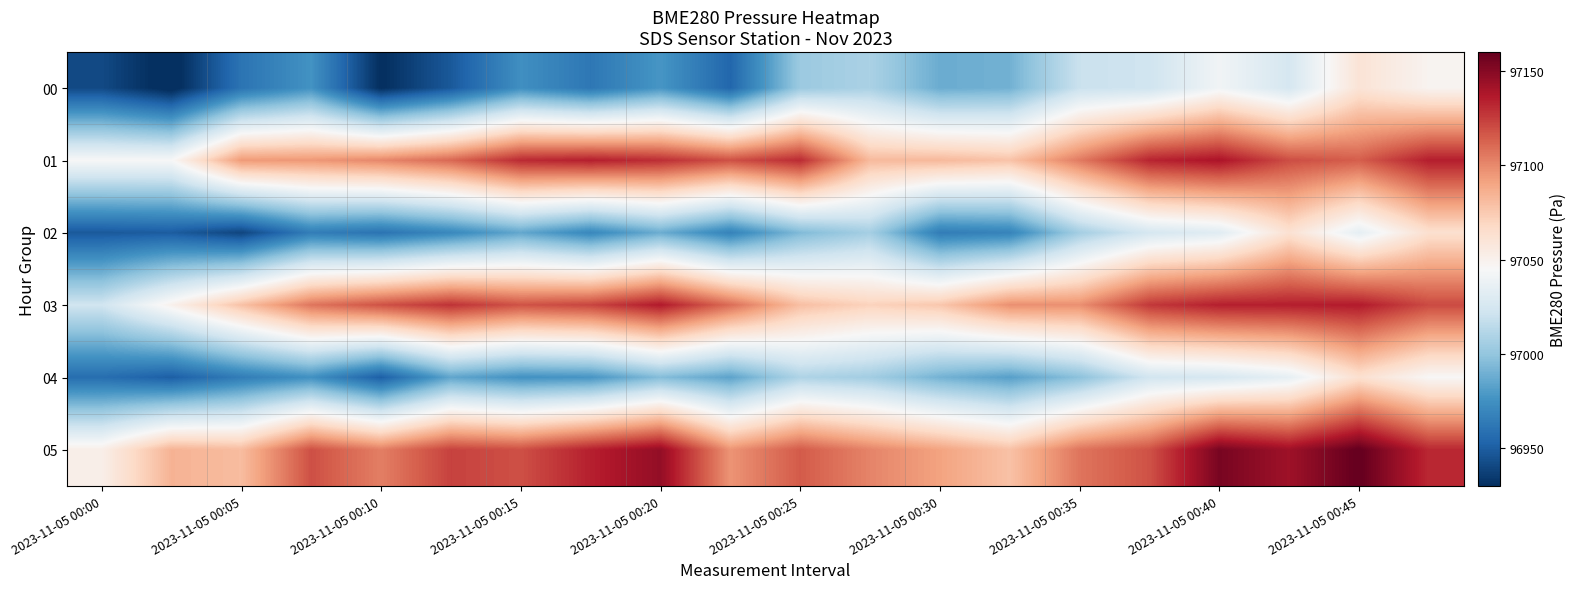

How many distinct data groups are displayed?

6